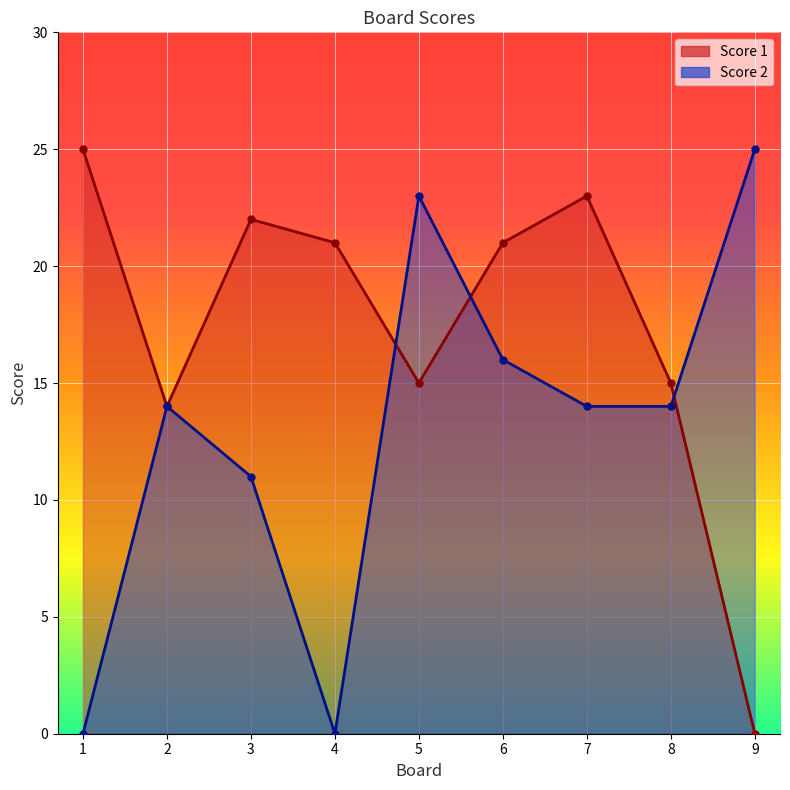

What is the difference between the maximum and minimum values in the Score 2 series?

25